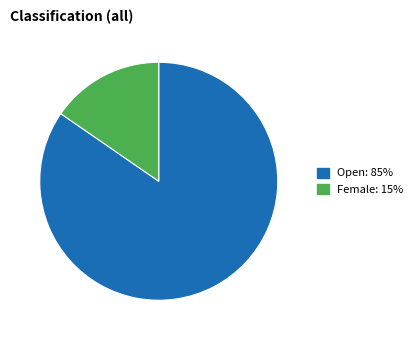

Which slice is the largest?

Open